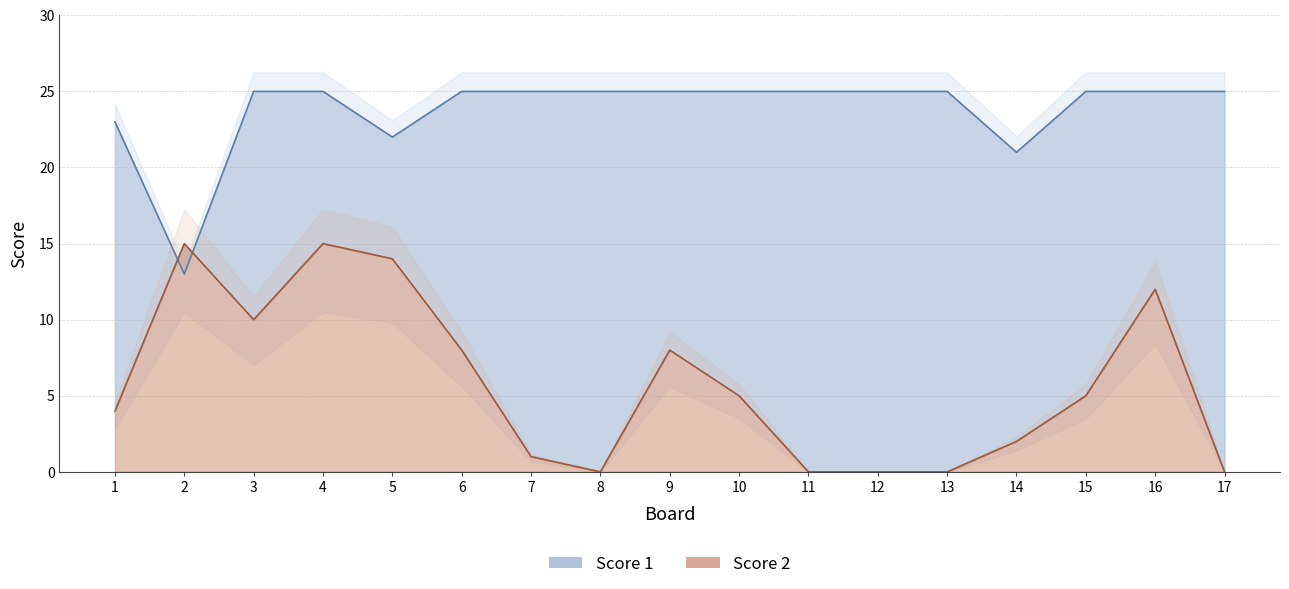

Is the value of Score 1 at 12 greater than the value of Score 2 at 15?

Yes